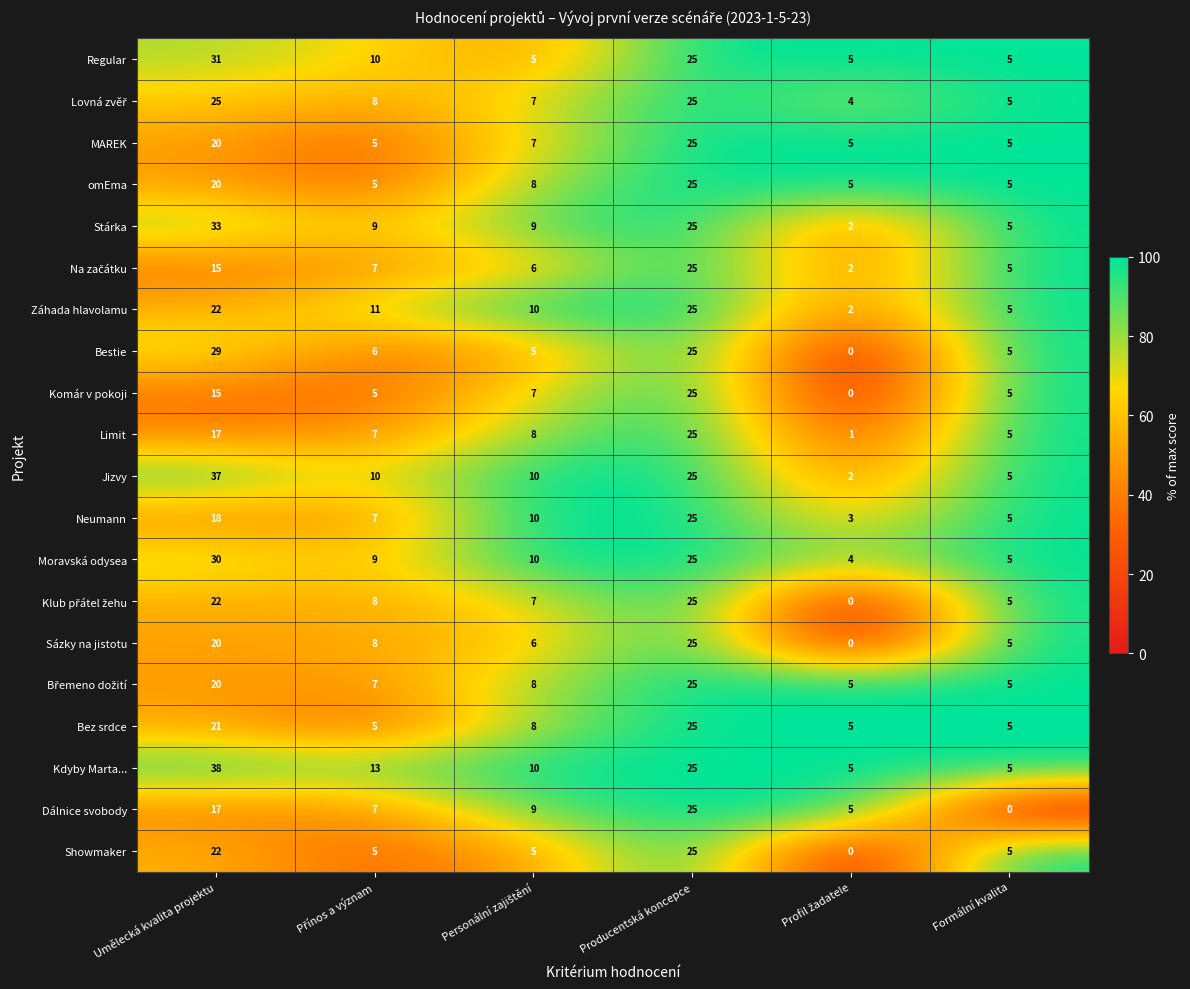

Where does the Sázky na jistotu series first go above 8?

Umělecká kvalita projektu